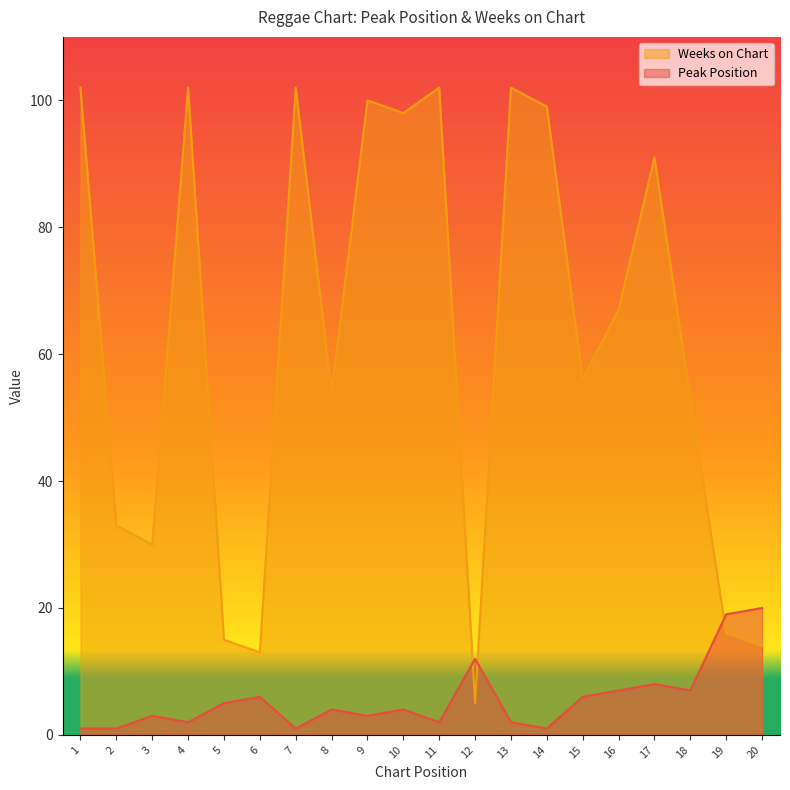

How many data points in Weeks on Chart are above 67?

9